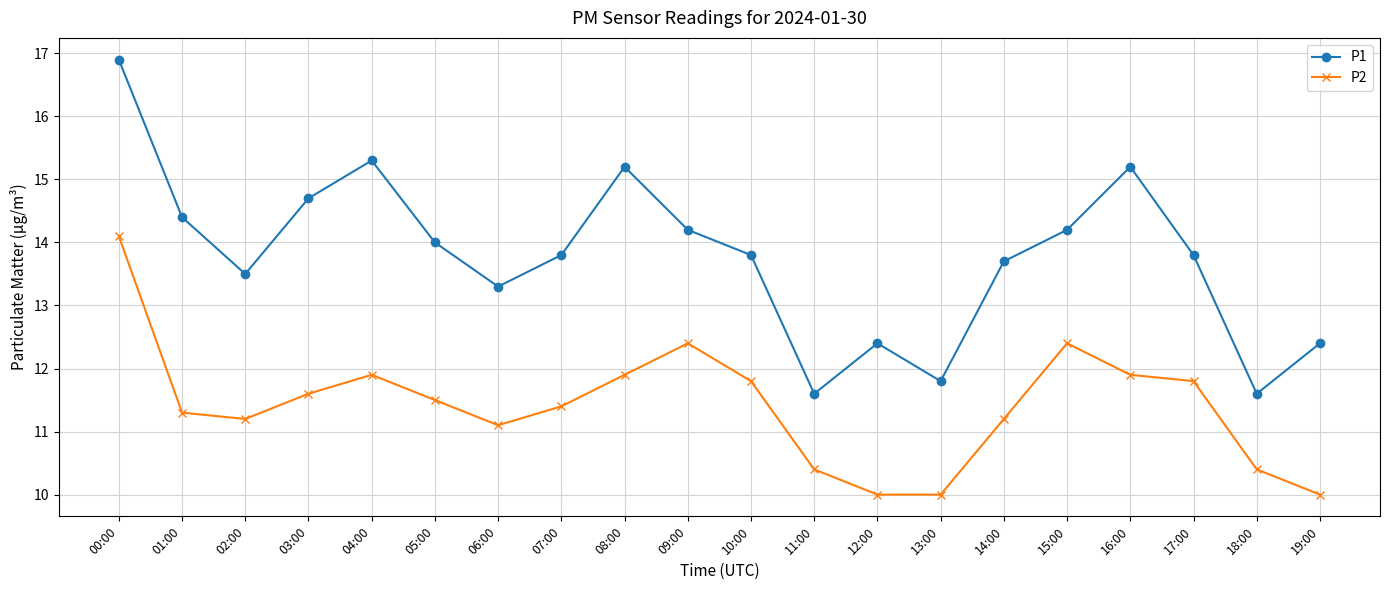

Reading left to right, list all the values displayed in this chart.

P1: 00:00=16.9	01:00=14.4	02:00=13.5	03:00=14.7	04:00=15.3	05:00=14.0	06:00=13.3	07:00=13.8	08:00=15.2	09:00=14.2	10:00=13.8	11:00=11.6	12:00=12.4	13:00=11.8	14:00=13.7	15:00=14.2	16:00=15.2	17:00=13.8	18:00=11.6	19:00=12.4
P2: 00:00=14.1	01:00=11.3	02:00=11.2	03:00=11.6	04:00=11.9	05:00=11.5	06:00=11.1	07:00=11.4	08:00=11.9	09:00=12.4	10:00=11.8	11:00=10.4	12:00=10.0	13:00=10.0	14:00=11.2	15:00=12.4	16:00=11.9	17:00=11.8	18:00=10.4	19:00=10.0